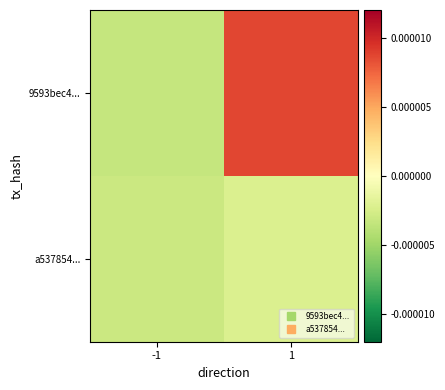

How many distinct data groups are displayed?

2